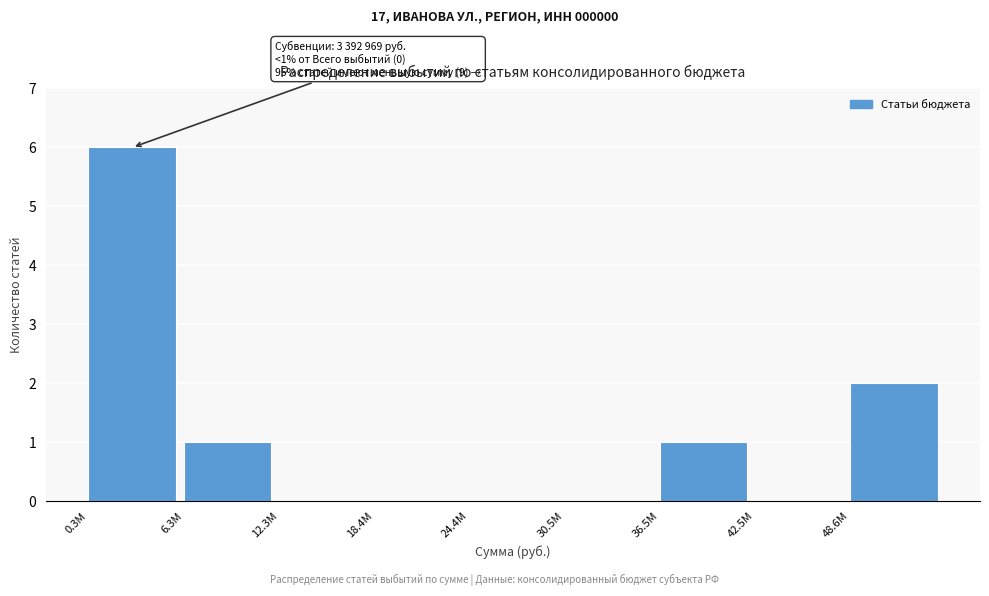

Reading left to right, extract all data points from this chart.

0.3M=6	6.3M=1	12.3M=0	18.4M=0	24.4M=0	30.5M=0	36.5M=1	42.5M=0	48.6M=2